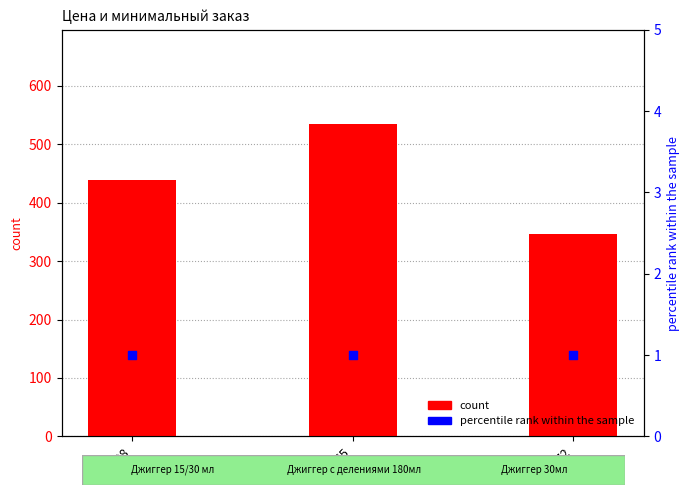

Which series reaches the minimum Y coordinate?

percentile rank within the sample